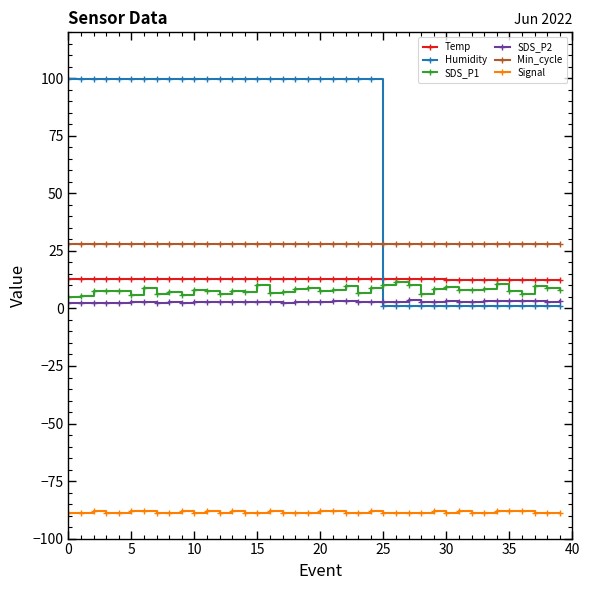

True or false: Min_cycle and SDS_P2 intersect in this chart.

False